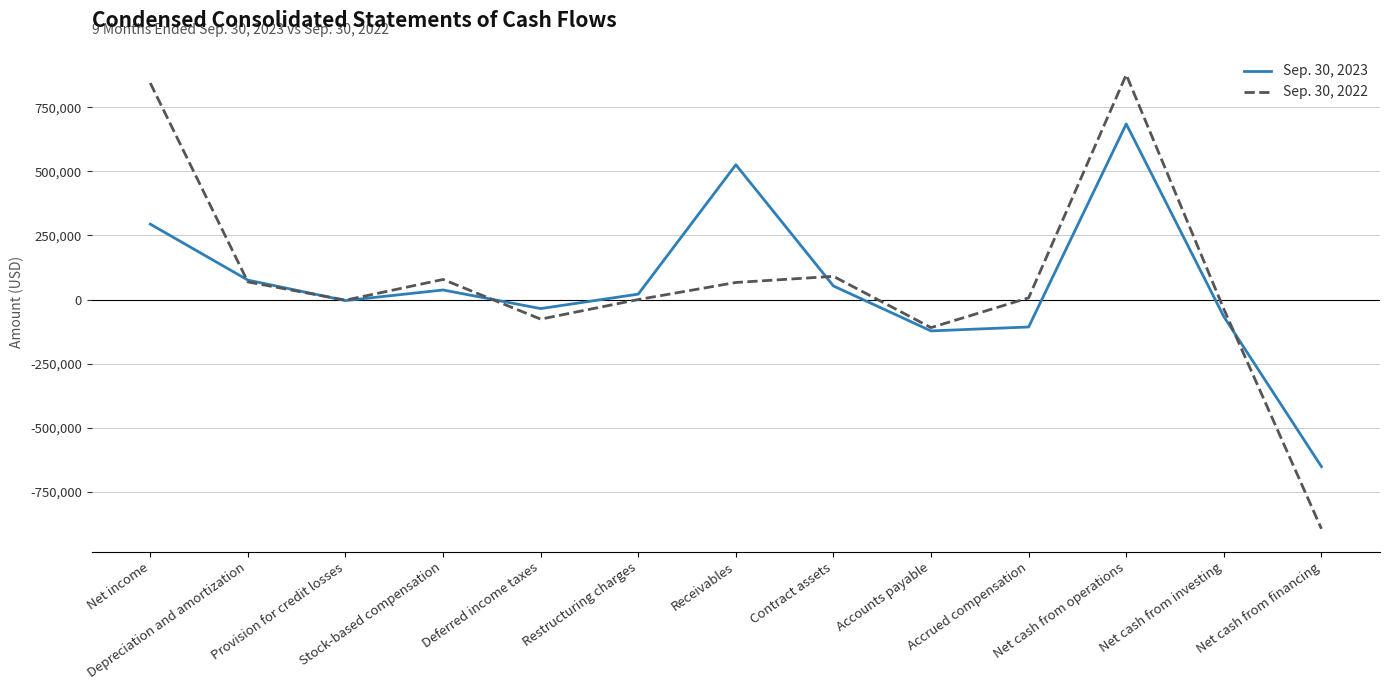

Rank the series by their average value, from lowest to highest.

Sep. 30, 2023, Sep. 30, 2022